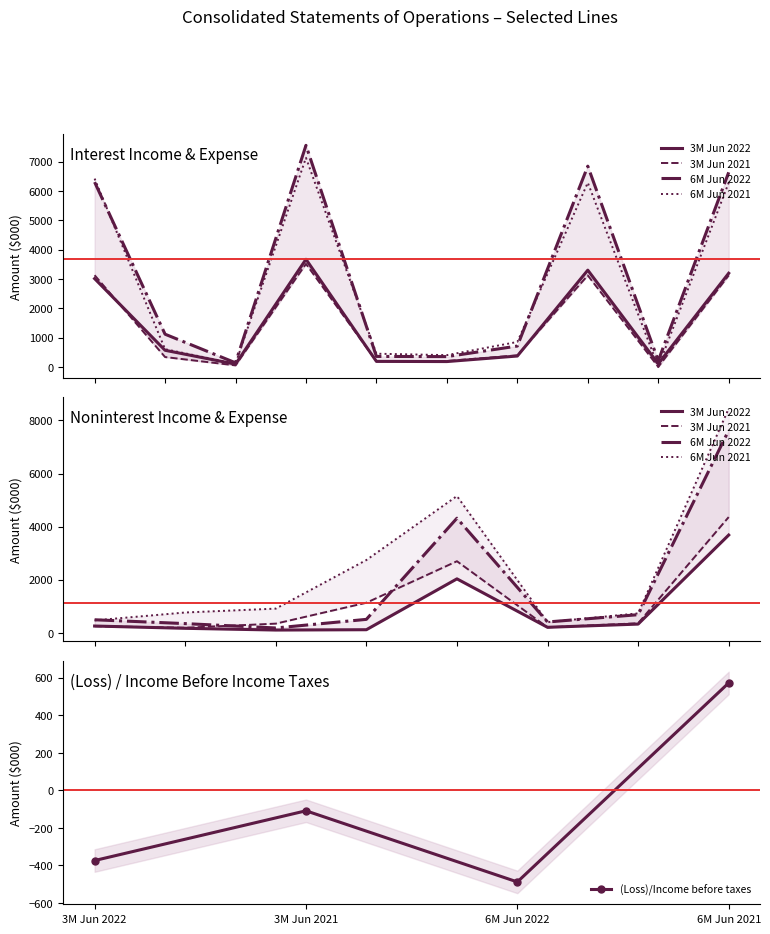

What is the sum of all 6M Jun 2021 values?

28512